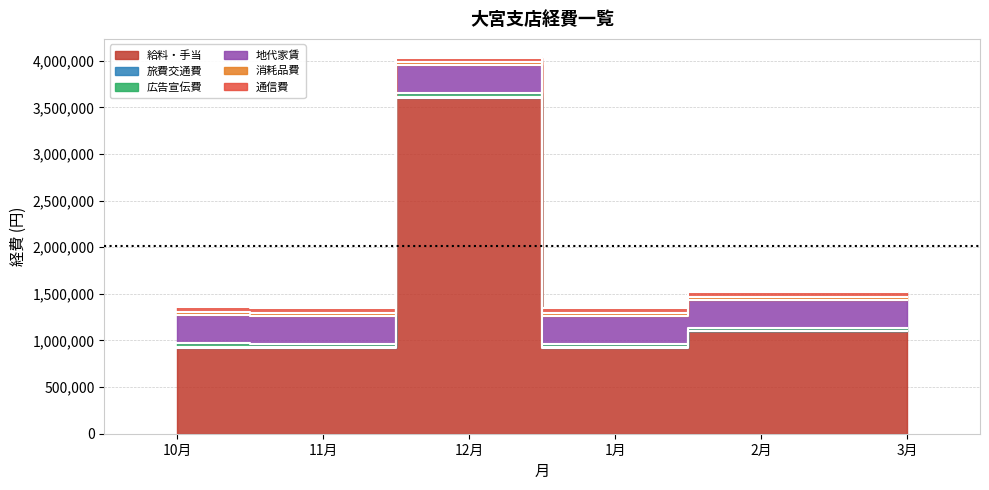

What is the value of the 消耗品費 point at the 6th from the left?

28000